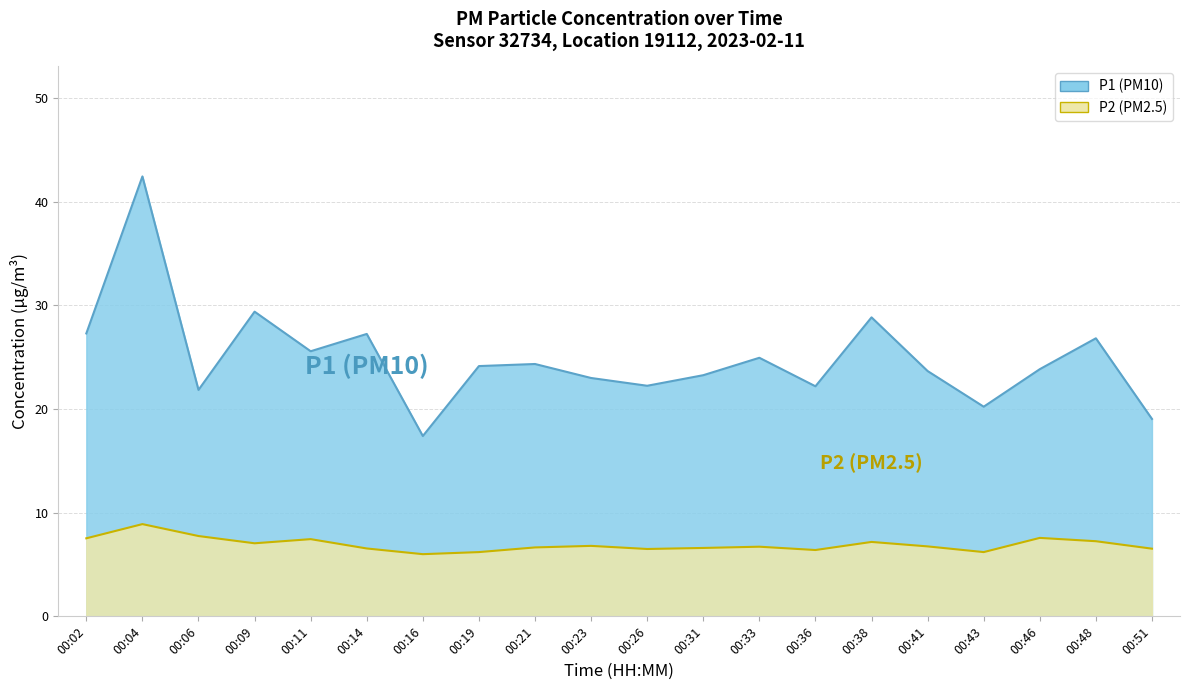

How many interior local valleys does the P1 series have?

6